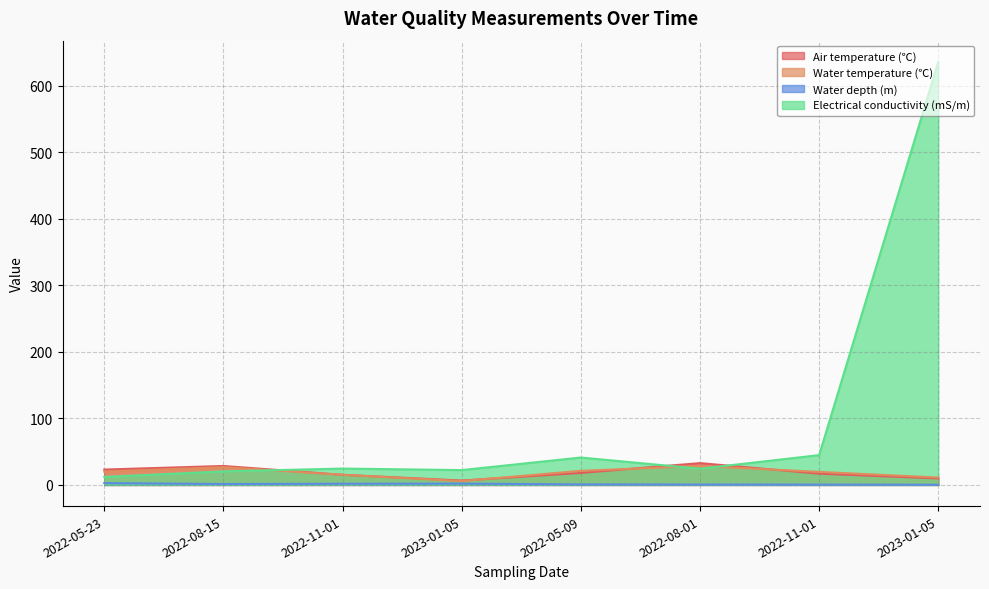

What is the difference between the maximum and second lowest values in the Water temperature (℃) series?

17.4